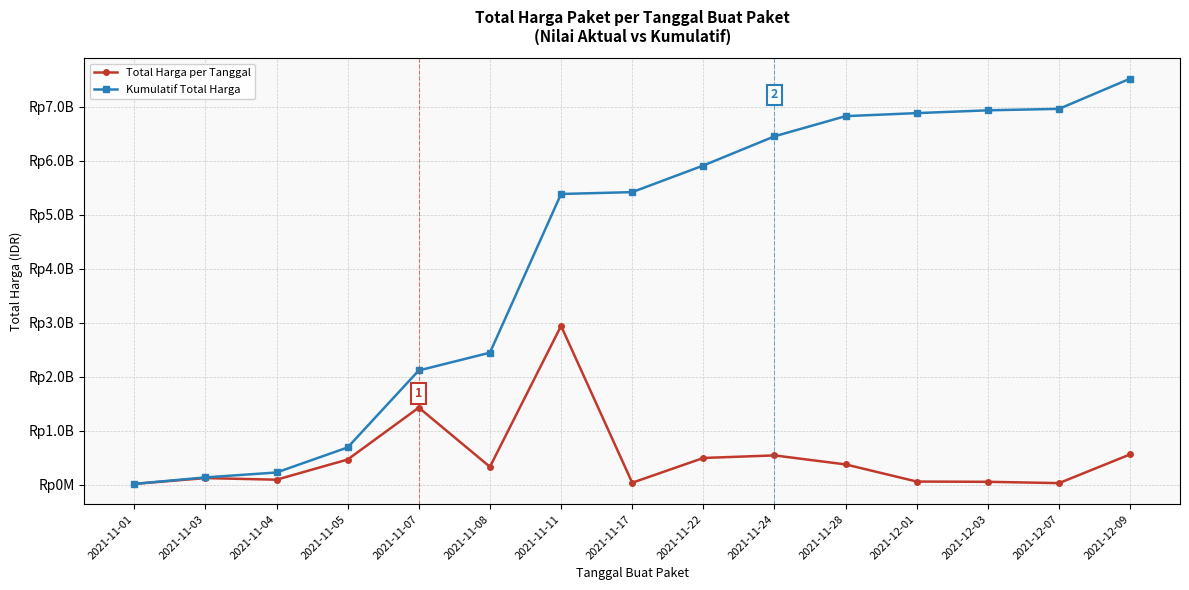

How many interior local valleys does the Total Harga per Tanggal series have?

4